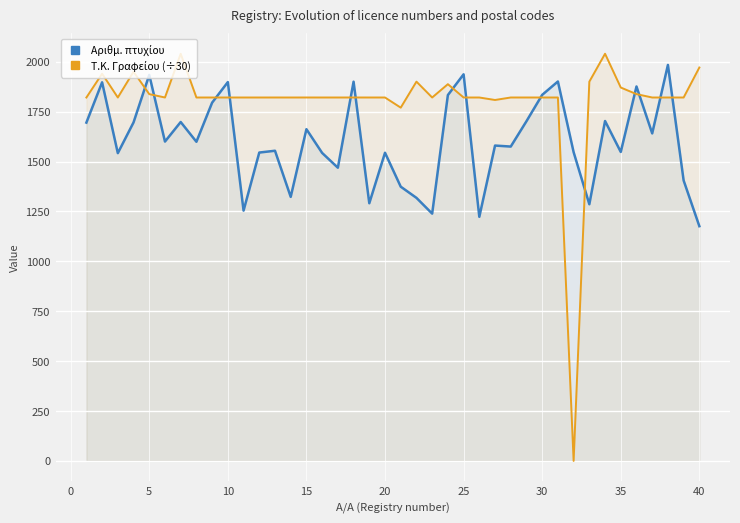

What is the greatest value displayed?

2040.0